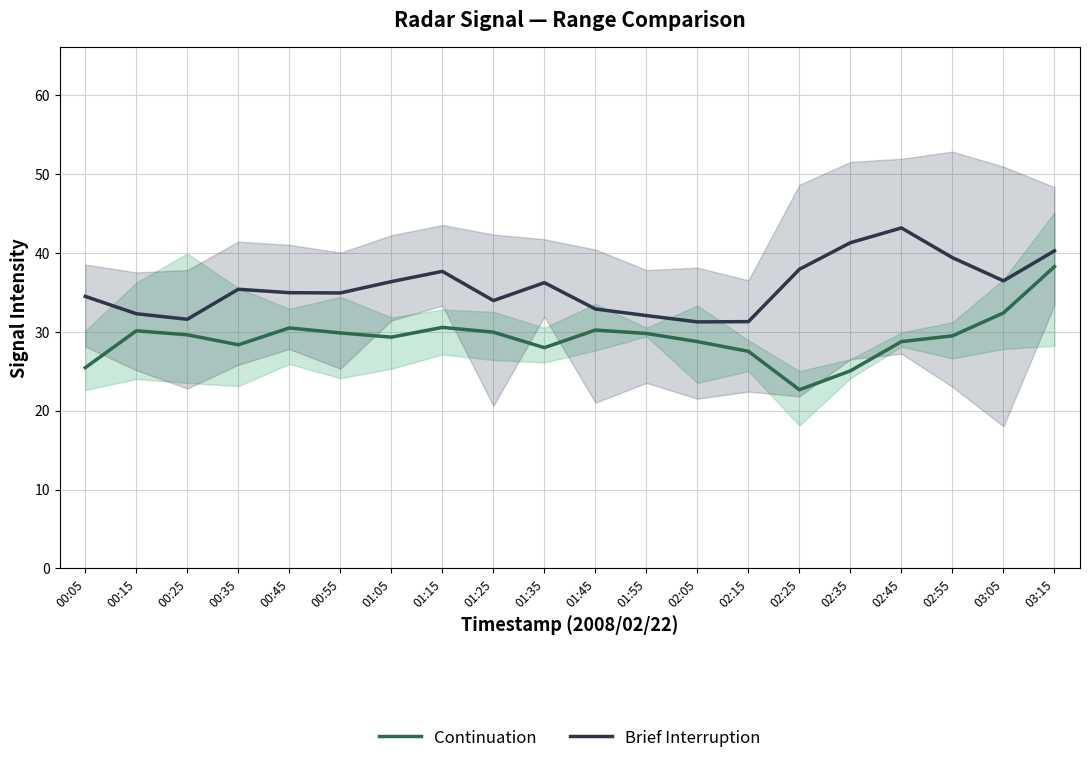

The value of Brief Interruption at 01:55 is 18.4. True or false?

False